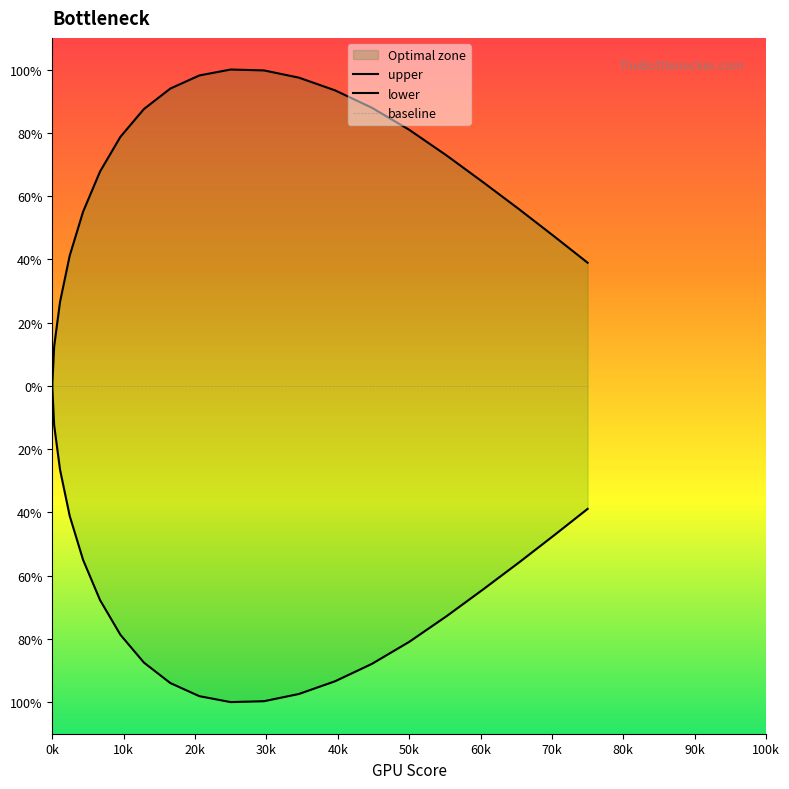

The upper series shows 28.9 at 13. True or false?

False